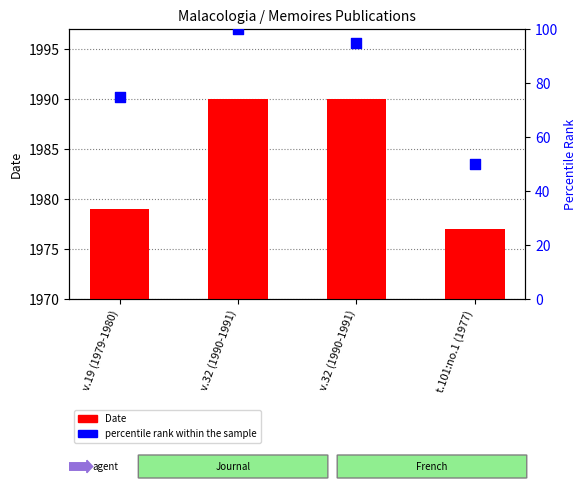

At how many categories does at least one series exceed 946?

4